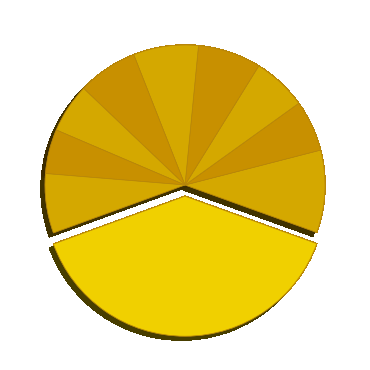

To the nearest percent, what is the difference between the largest and smallest slice percentages?

34%